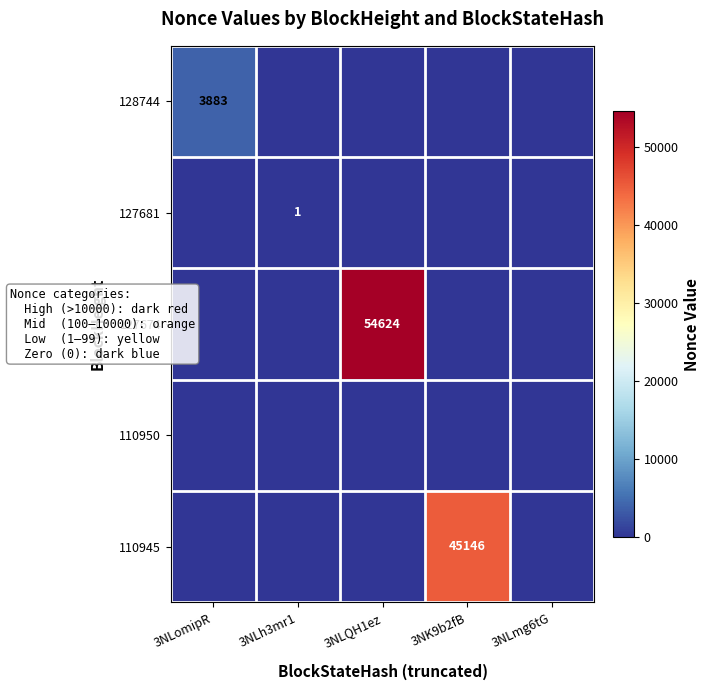

The 127674 series shows 28193 at 3NK9b2fB. True or false?

False